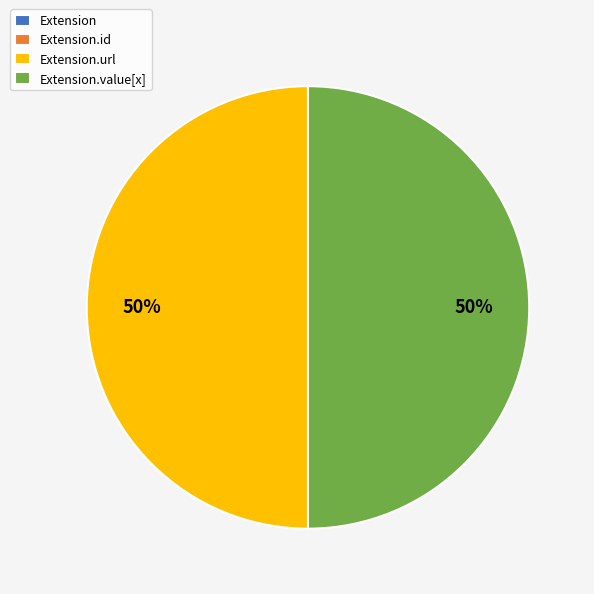

To the nearest percent, what is the difference between the largest and smallest slice percentages?

50%